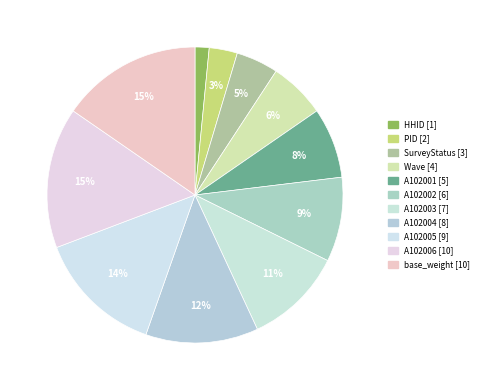

Count the number of slices in the pie.

11